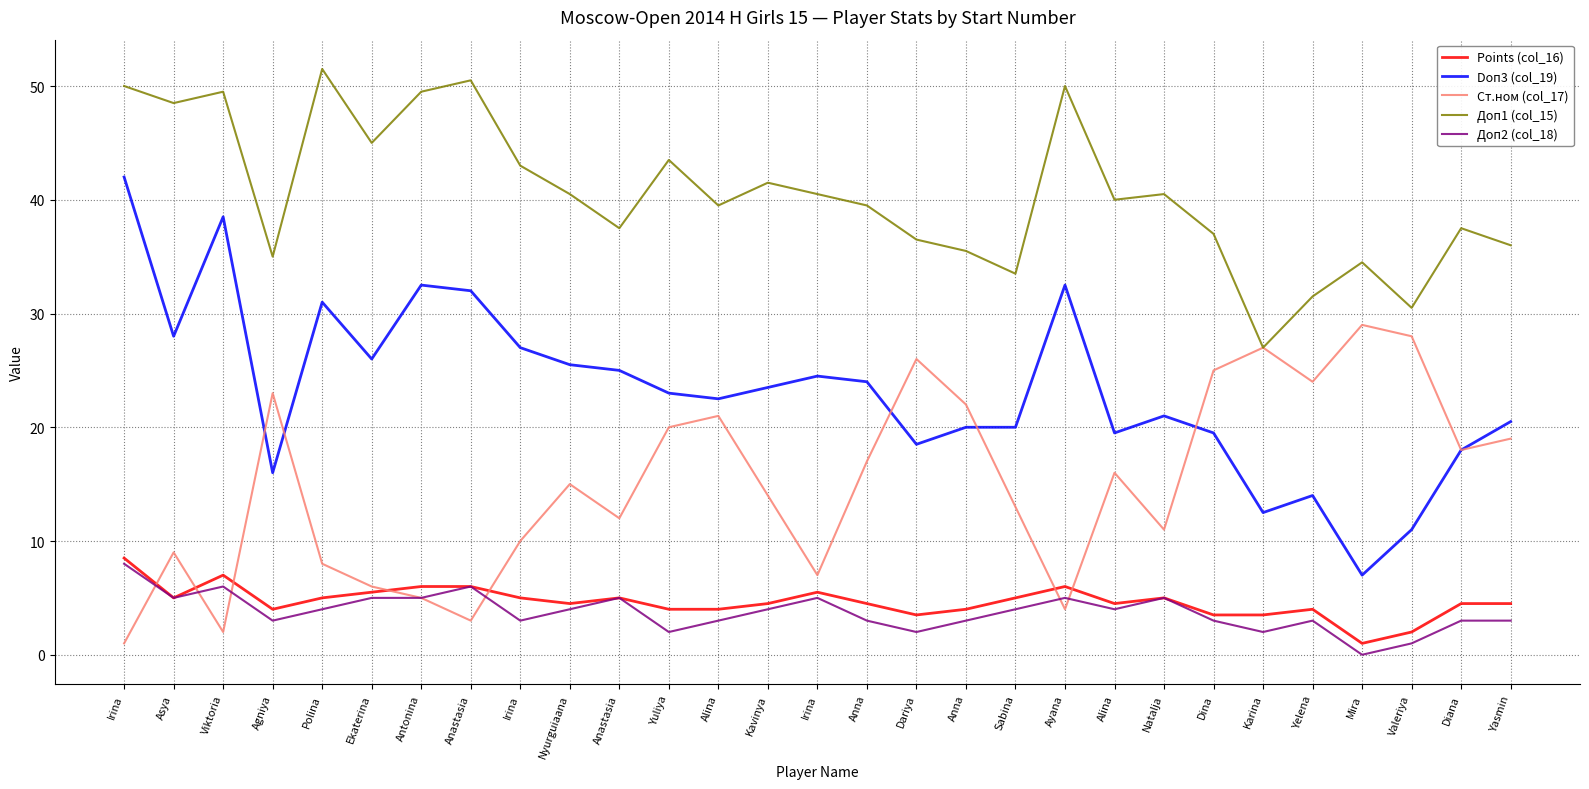

Rank the categories by Doп3 (col_19) value from highest to lowest.

Irina, Viktoria, Antonina, Ayana, Anastasia, Polina, Asya, Irina, Ekaterina, Nyurguiaana, Anastasia, Irina, Anna, Kavinya, Yuliya, Alina, Natalja, Yasmin, Anna, Sabina, Alina, Dina, Dariya, Diana, Agniya, Yelena, Karina, Valeriya, Mira